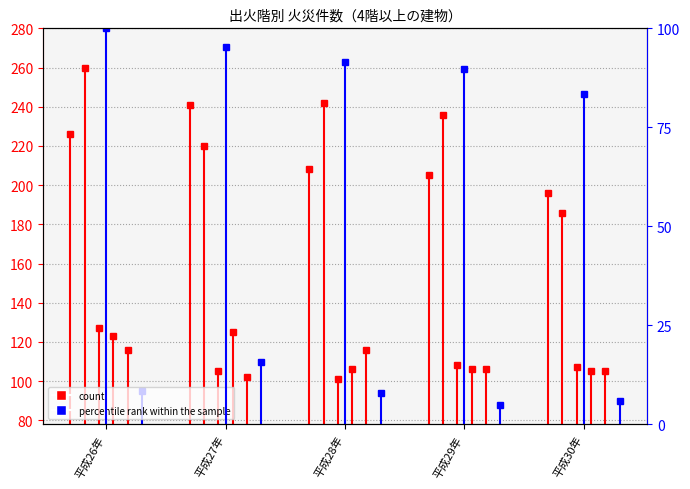

Does the chart display data point markers on the line(s)?

Yes